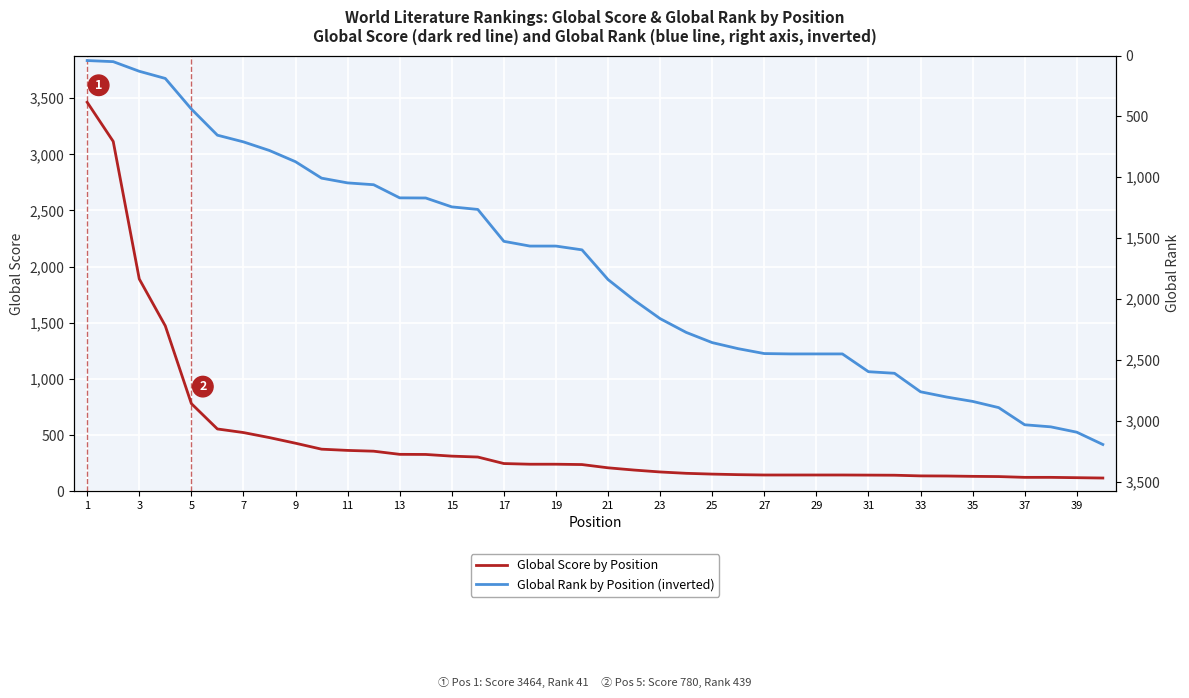

What is the spread (max minus min) of values at 31?

2454